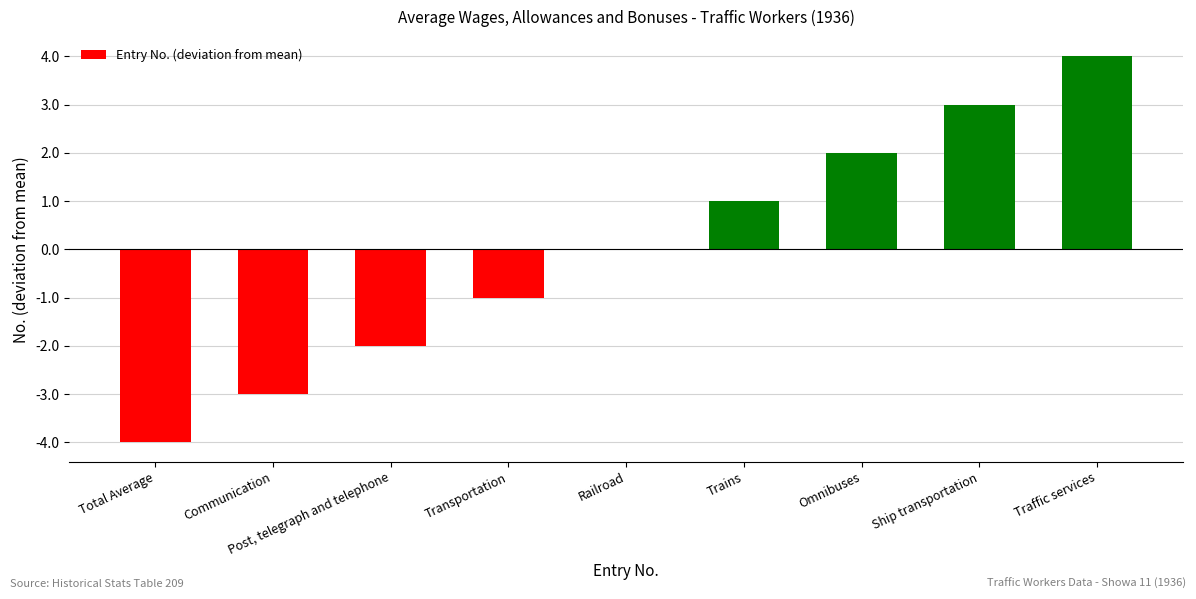

What is the maximum value shown in the chart?

4